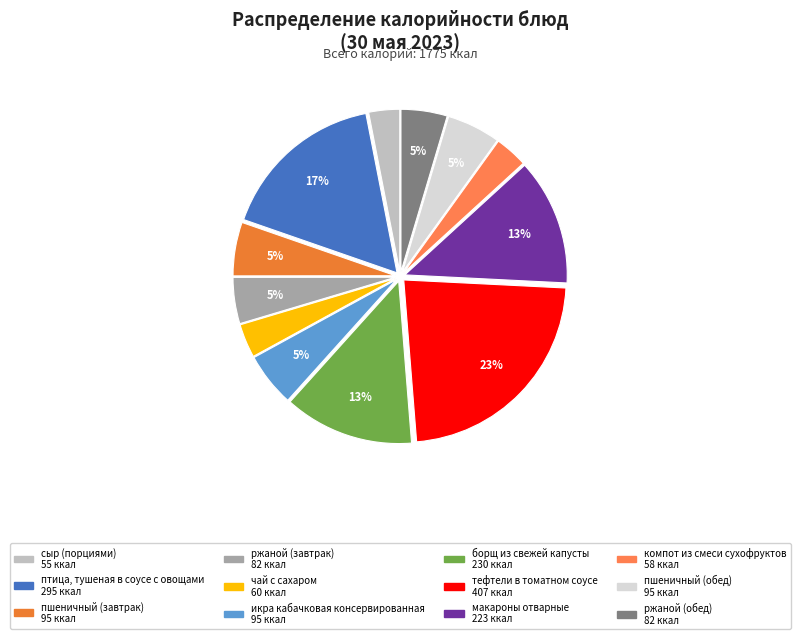

To the nearest percent, what is the difference between the largest and smallest slice percentages?

20%